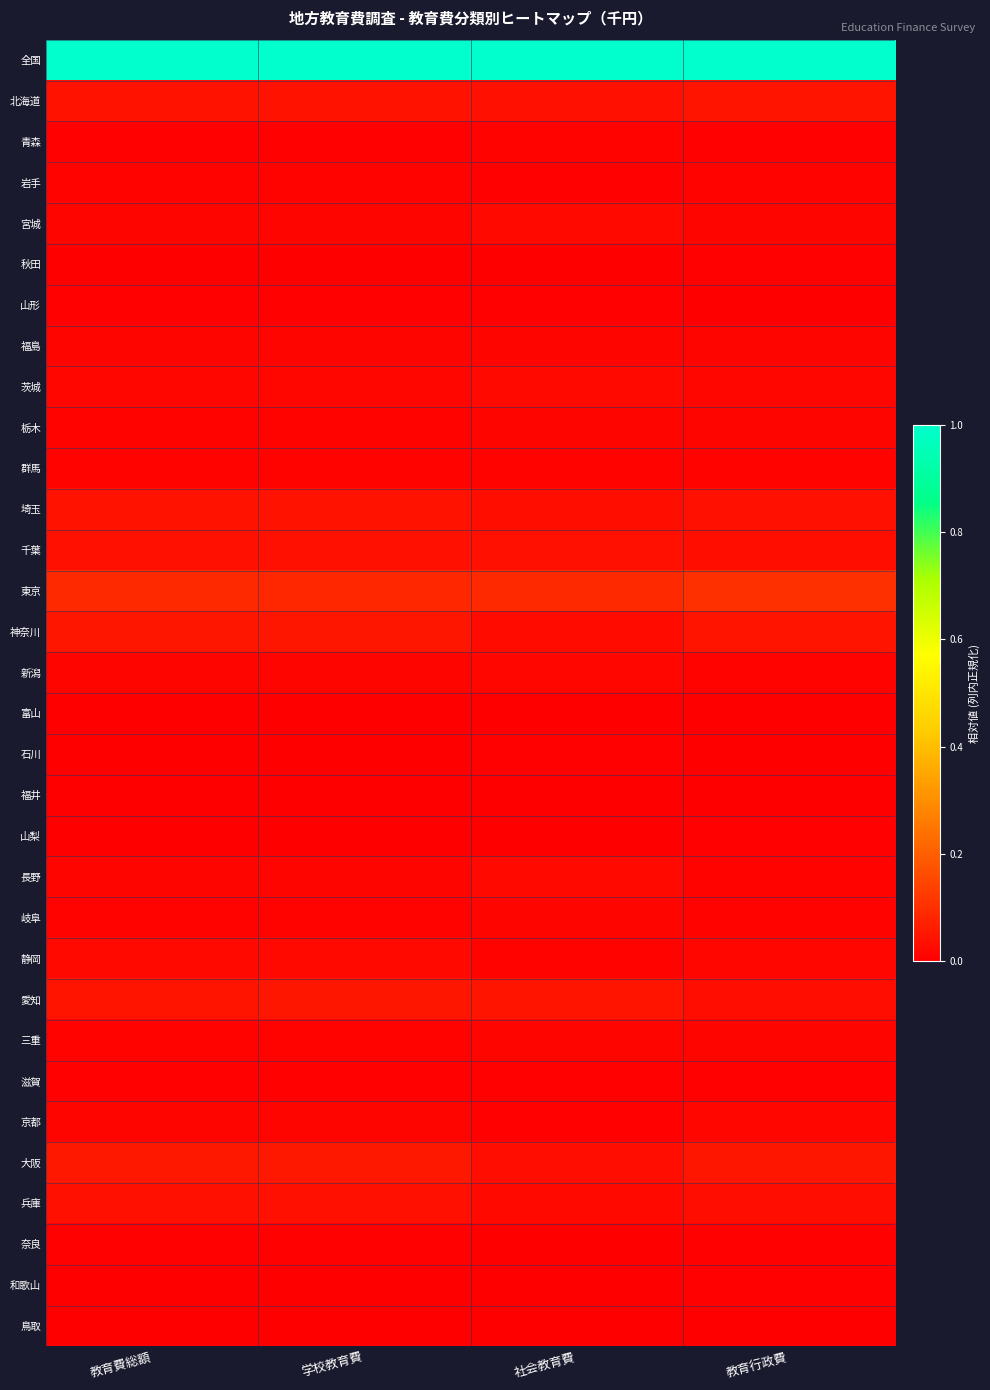

At which category does the chart reach its minimum across all series?

教育費総額